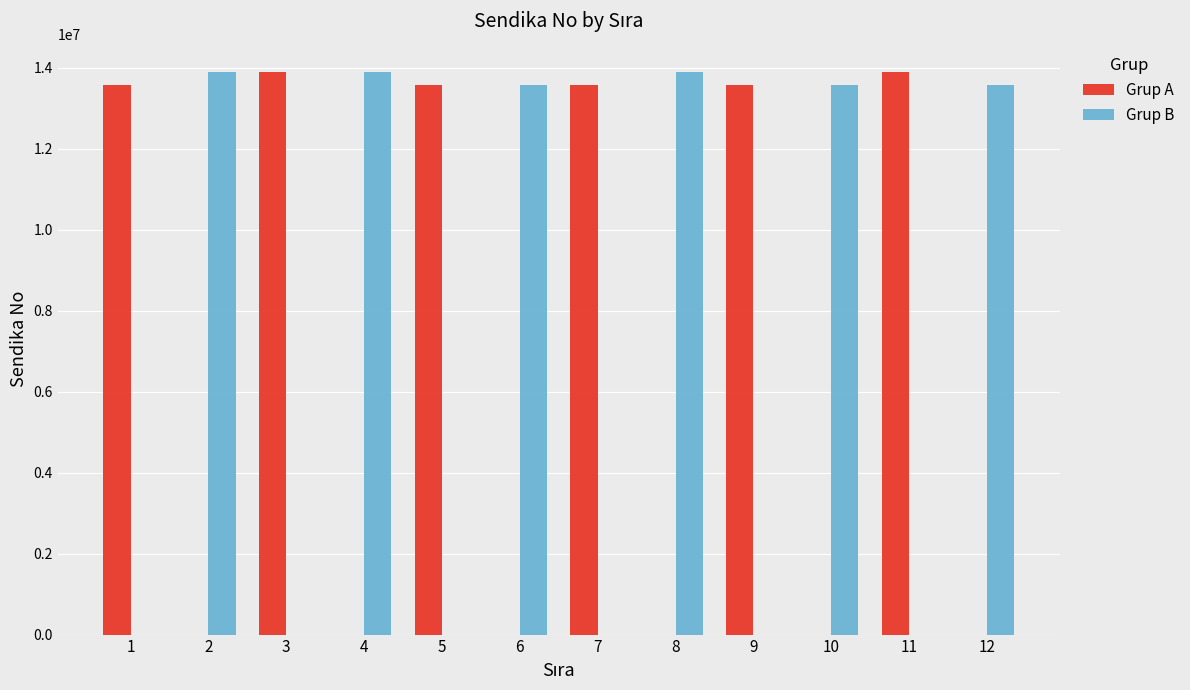

What is the sum of all Grup B values?

82438635